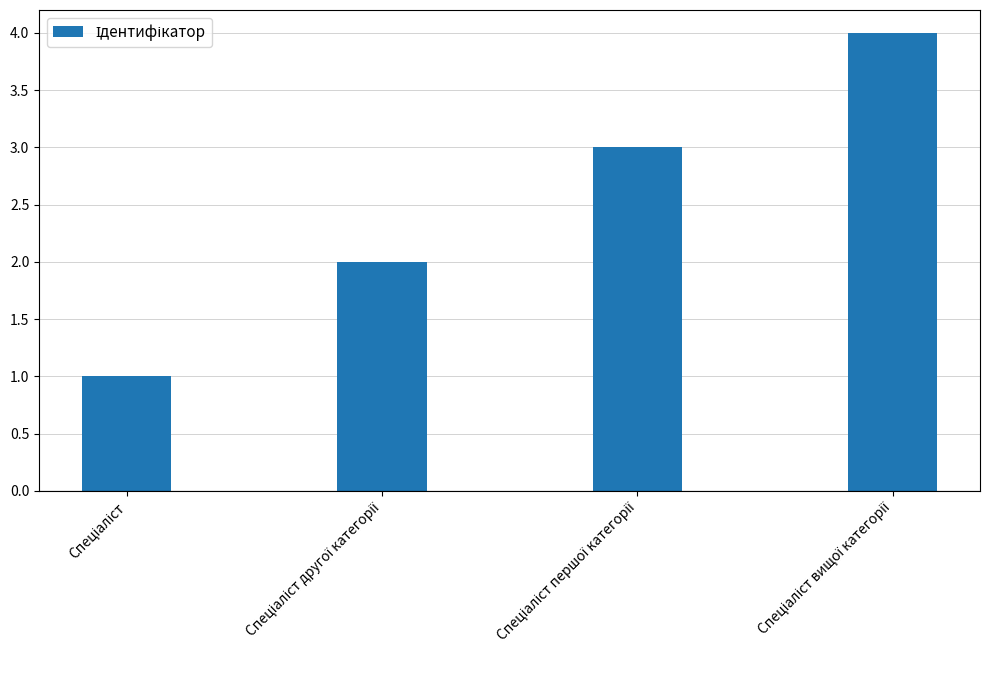

What is the sum of all values?

10